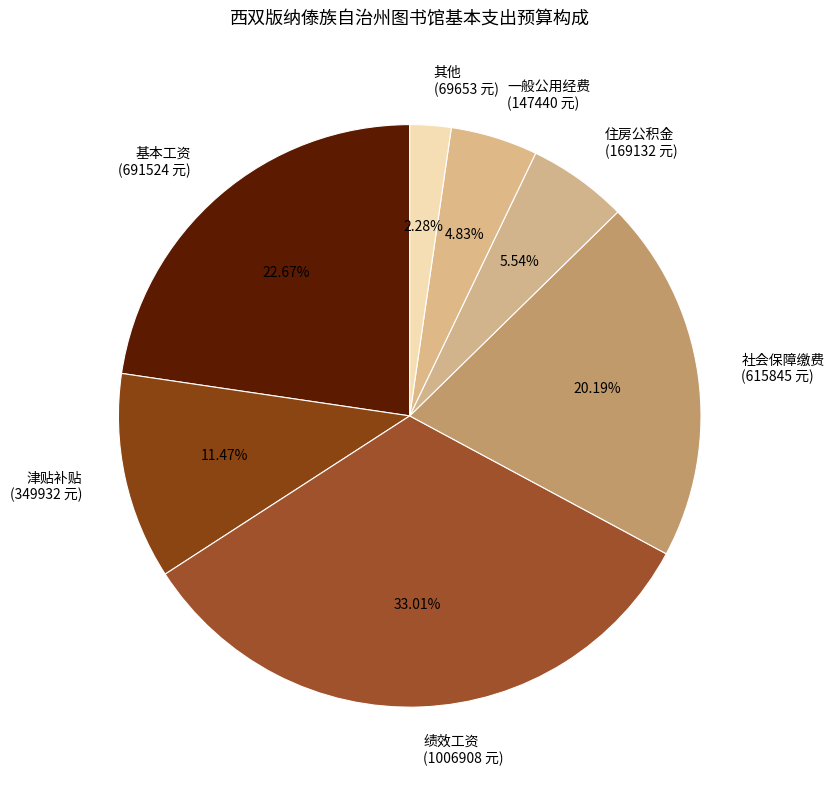

How many slices are in this pie chart?

7